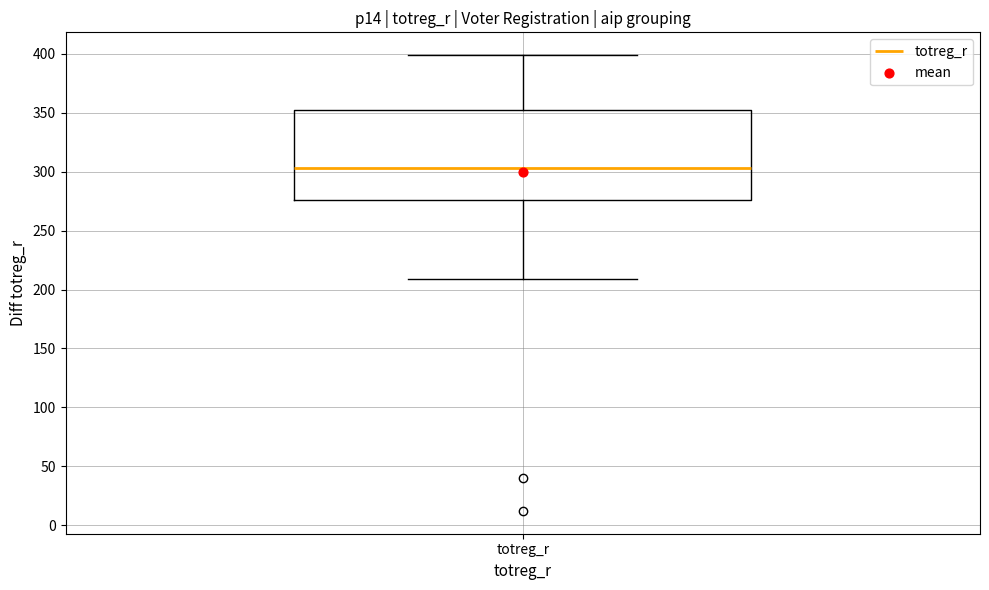

Read this box plot against the y-axis: the position of the median line, the range covered by the box, and the ends of both whiskers. The values are not printed on the chart, so give them approximately, as read against the axis.

median 305, box 275 to 355, whiskers 210 to 400